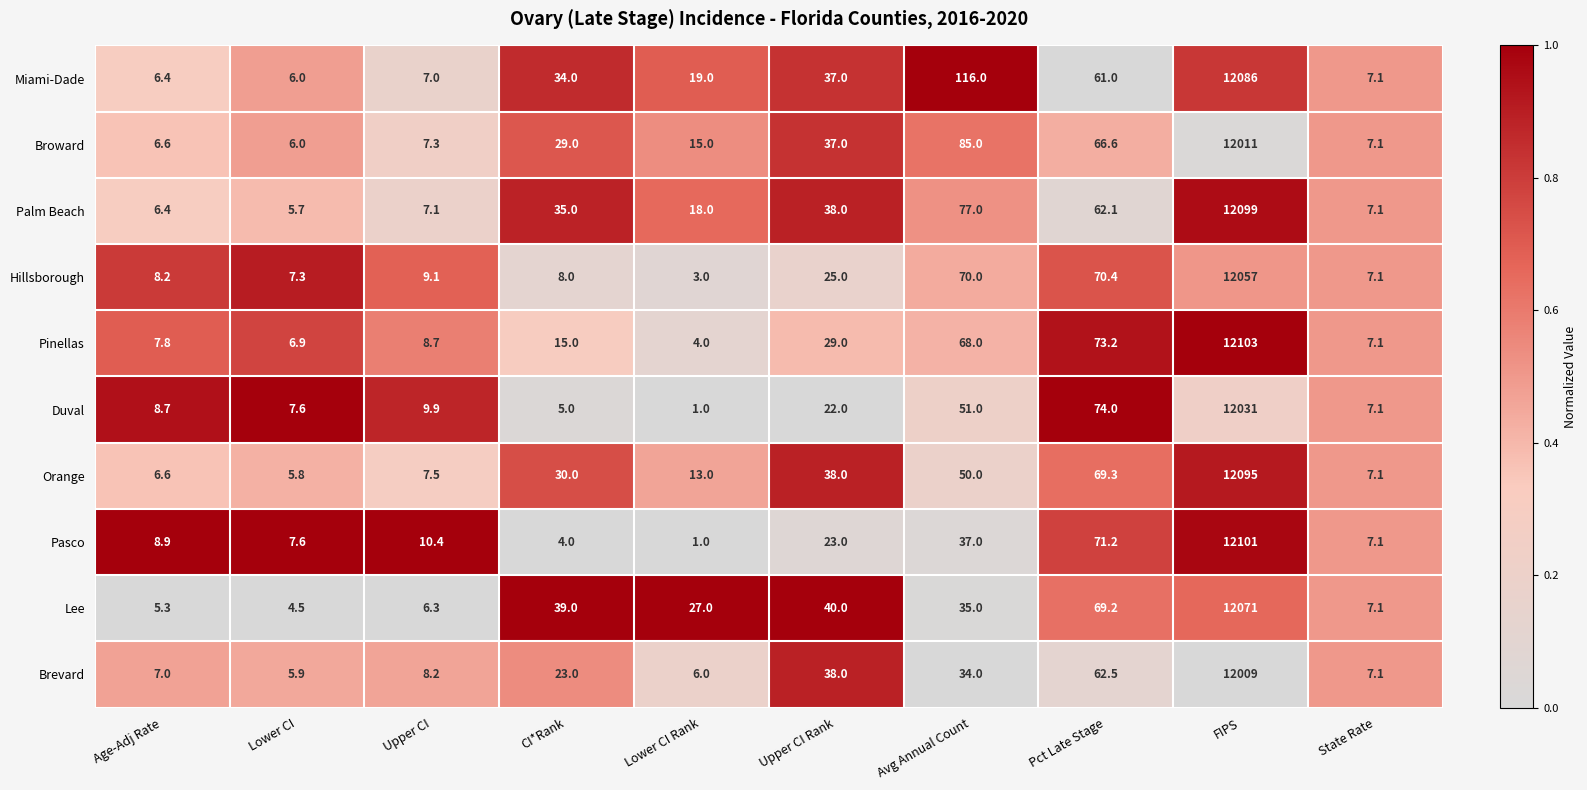

What is the average value of the Orange series?

1232.2